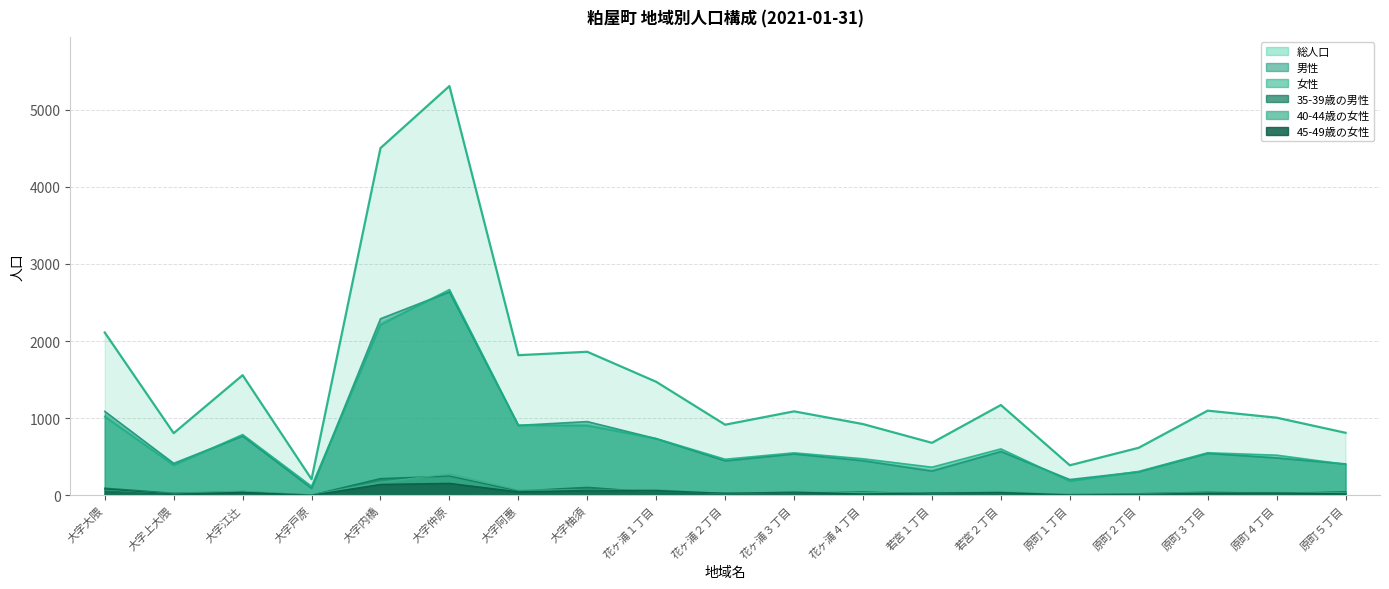

True or false: 総人口 and 40-44歳の女性 intersect in this chart.

False